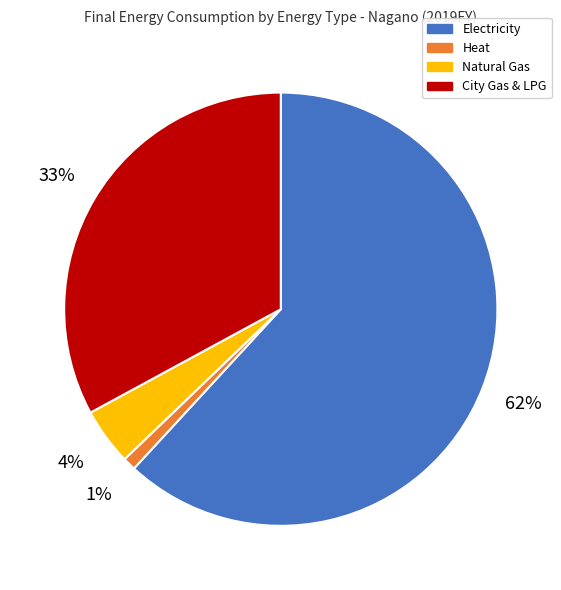

Is the sum of Natural Gas and City Gas & LPG greater than half?

No